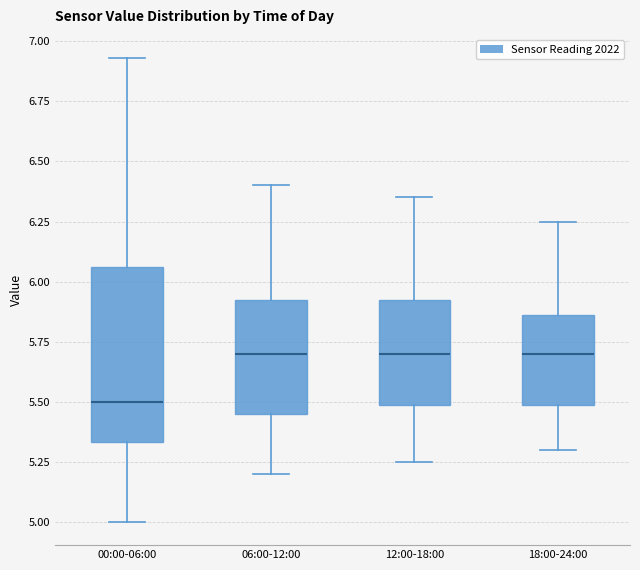

Where is the upper edge of the box for 12:00-18:00 on the y-axis? The values are not printed on the chart, so give them approximately, as read against the axis.

5.95